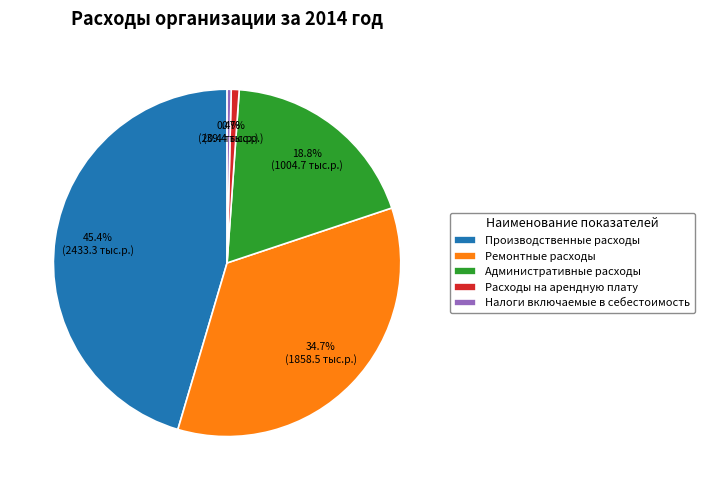

Is there a majority slice in this chart?

No